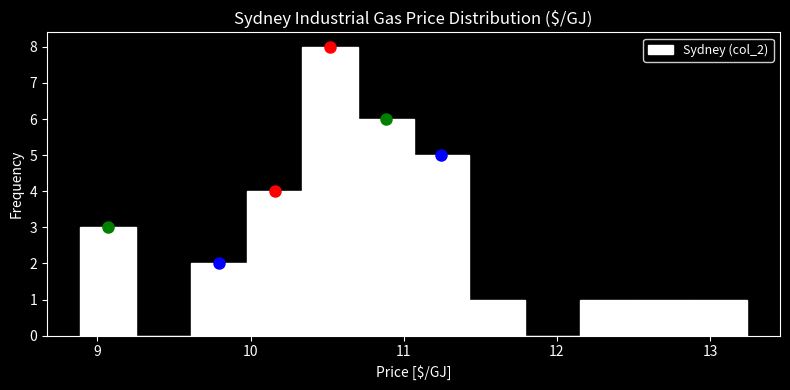

Read against the x-axis, roughly where is the centre of the tallest bar?

10.5